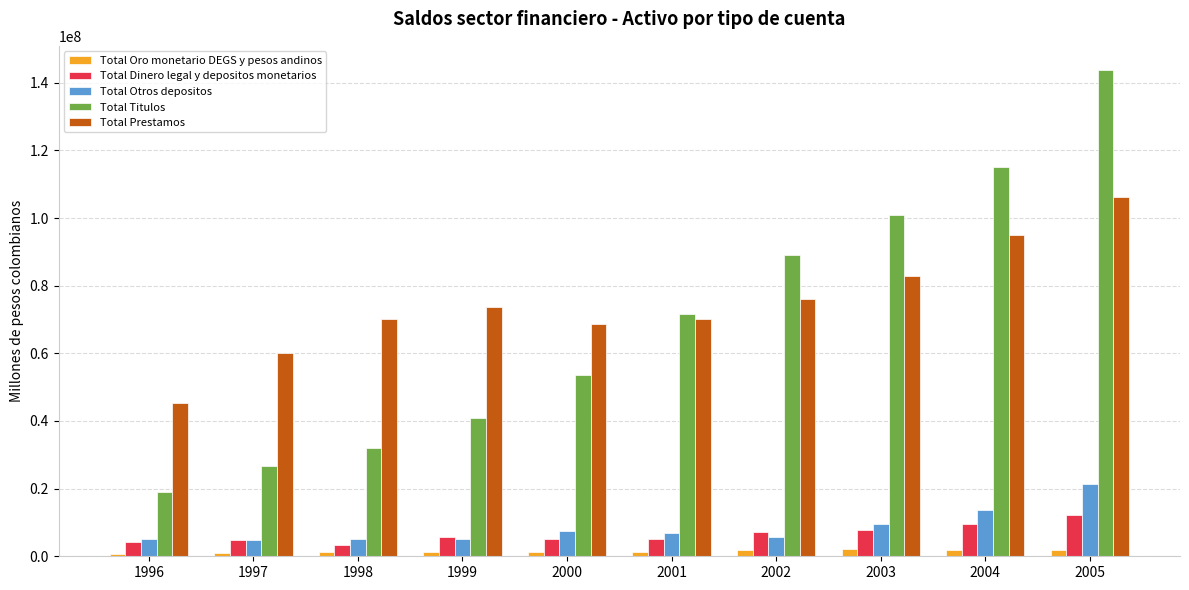

How many values in the Total Titulos series are below 71587360?

5